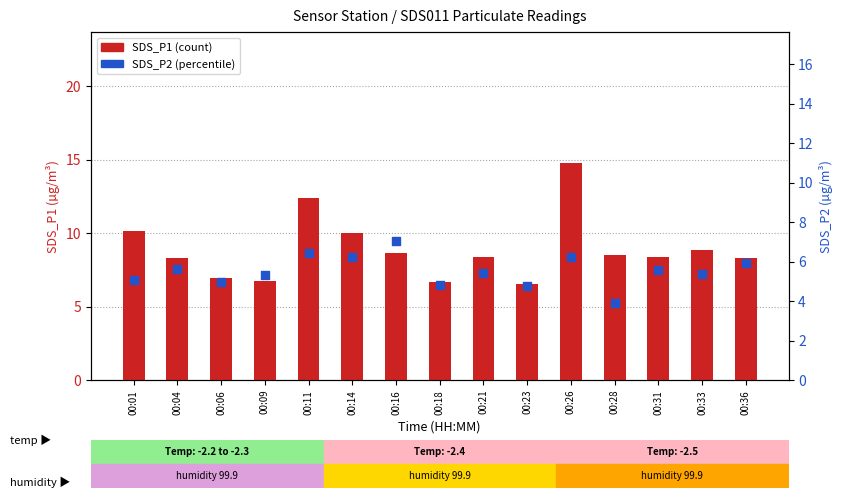

Which series reaches the minimum Y coordinate?

SDS_P2